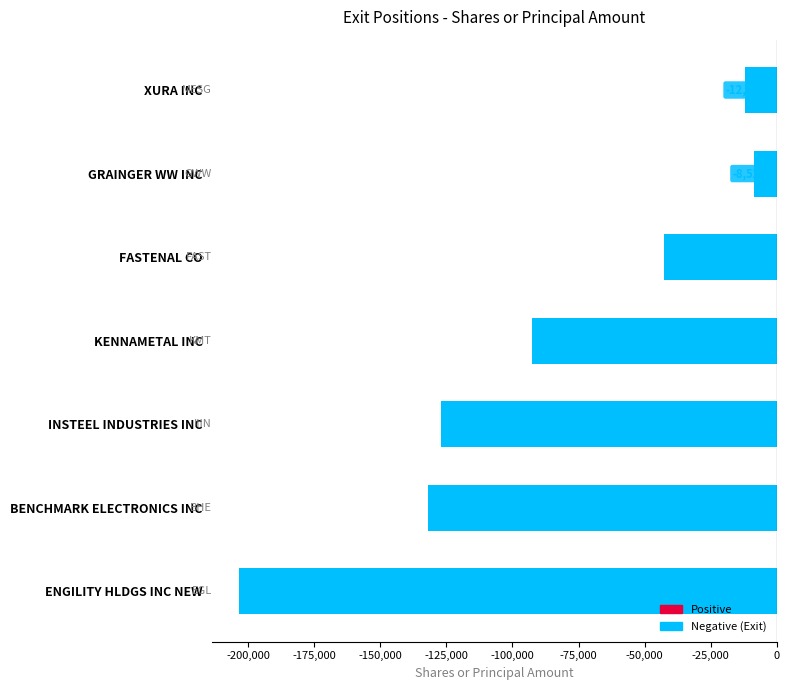

What is the label of the 5th bar from the top?

INSTEEL INDUSTRIES INC